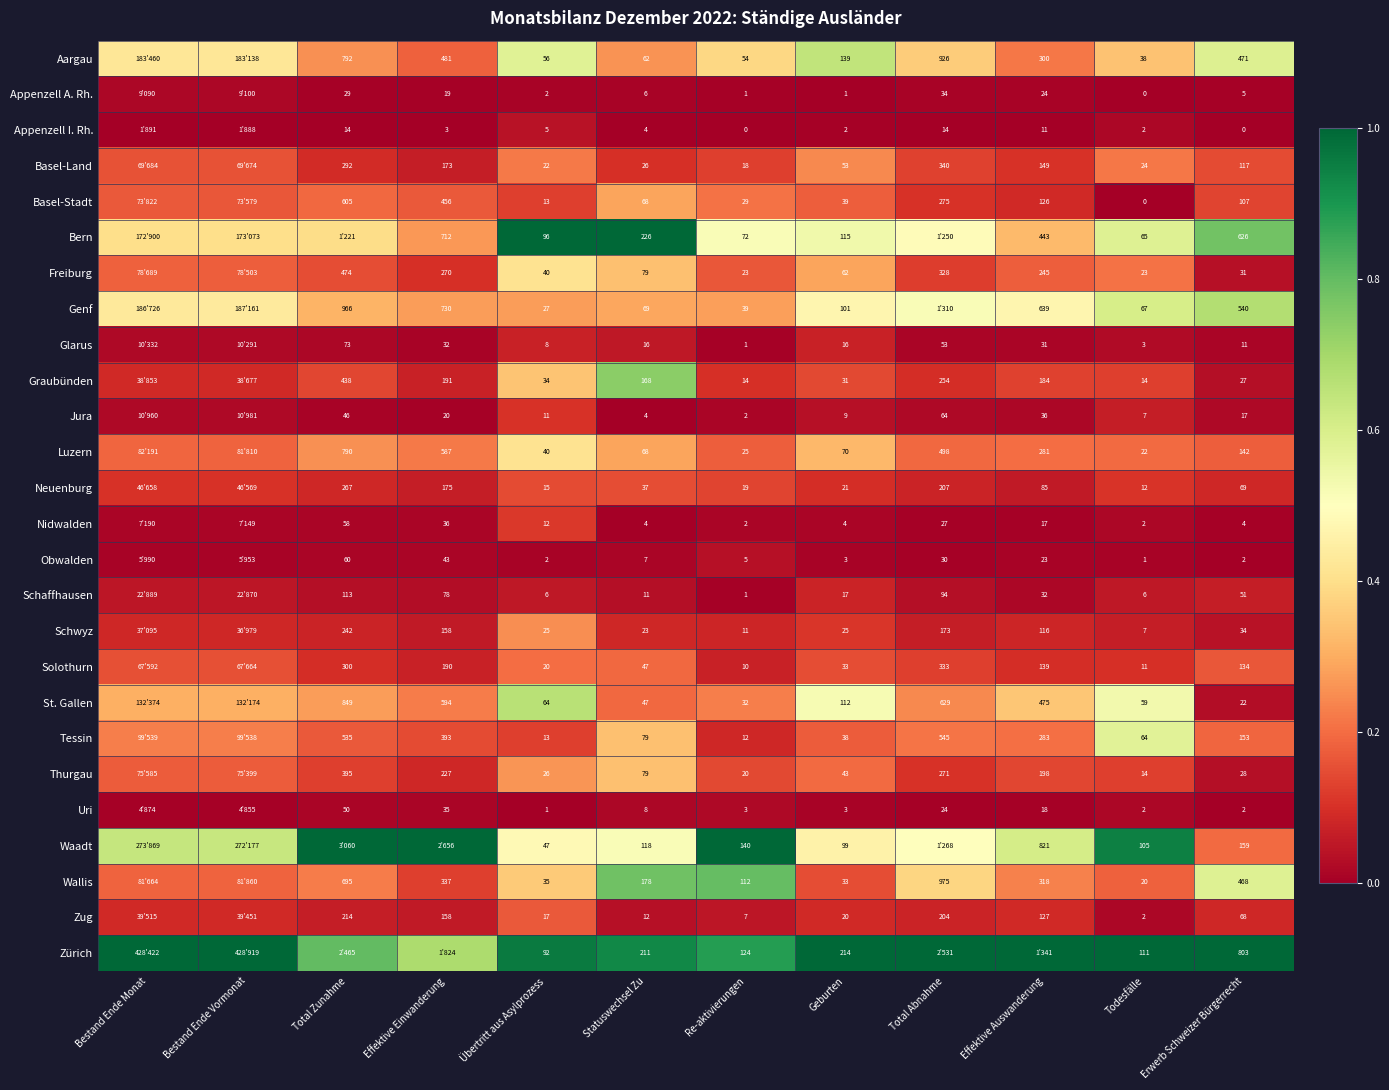

Is the value of Waadt at Todesfälle greater than the value of Zug at Effektive Auswanderung?

No